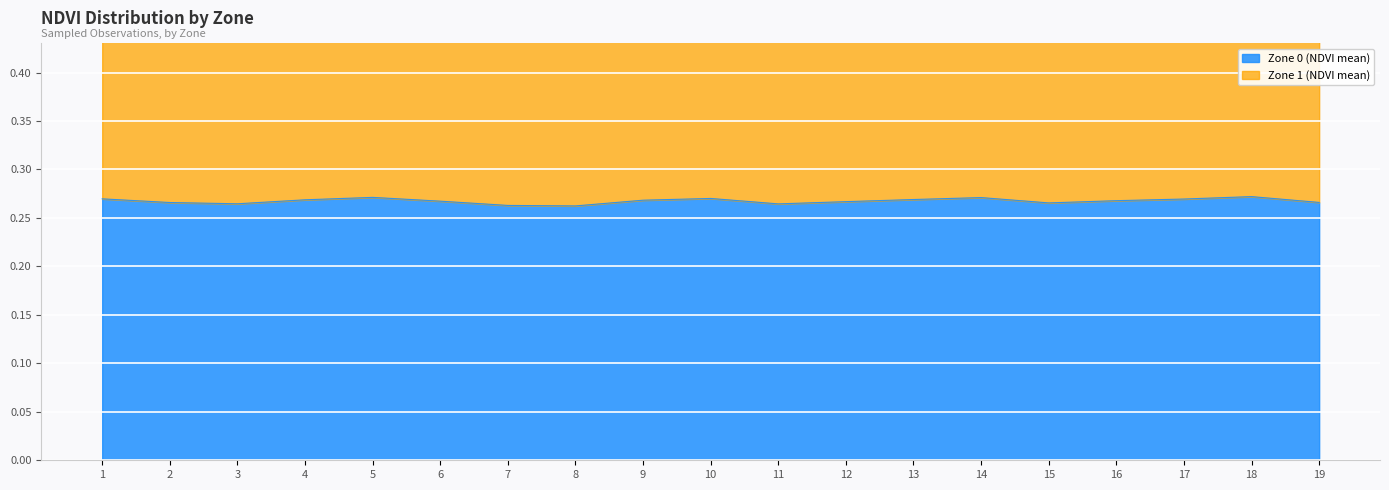

How many interior local peaks (higher than both neighbors) does the data have?

4